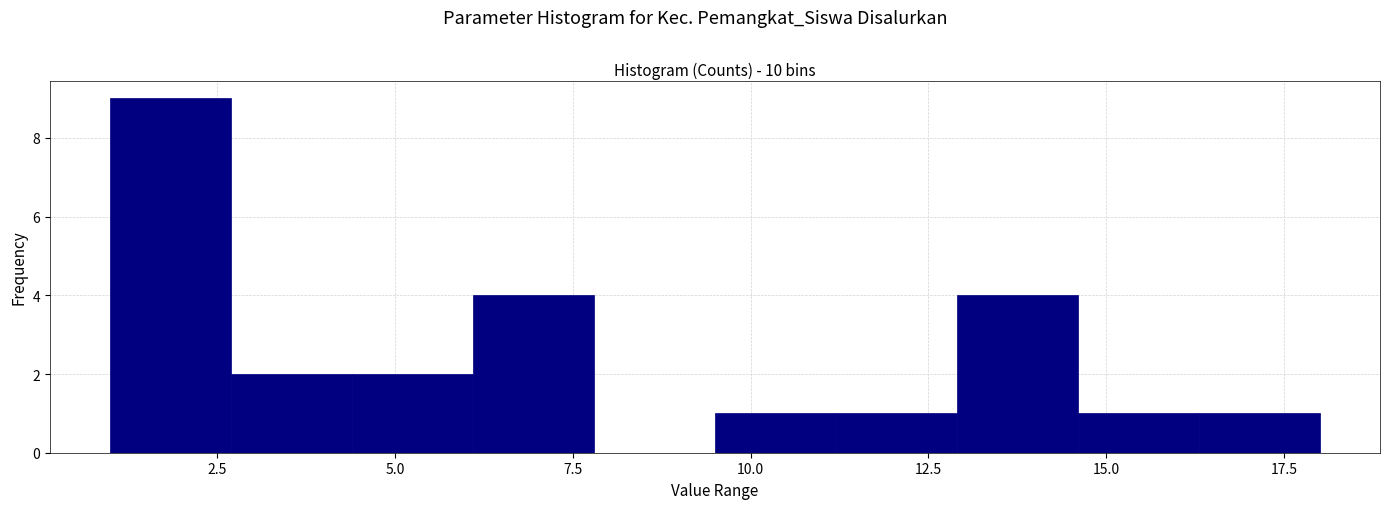

Read against the x-axis, roughly where is the centre of the tallest bar?

2.0